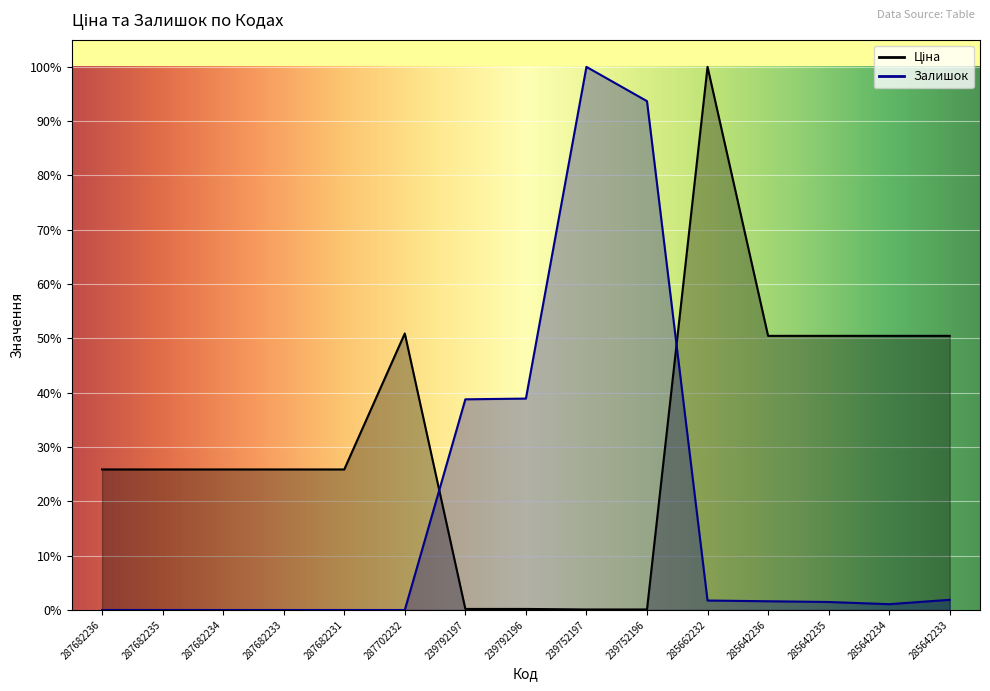

Where is Ціна nearest to the value 0?

239752197